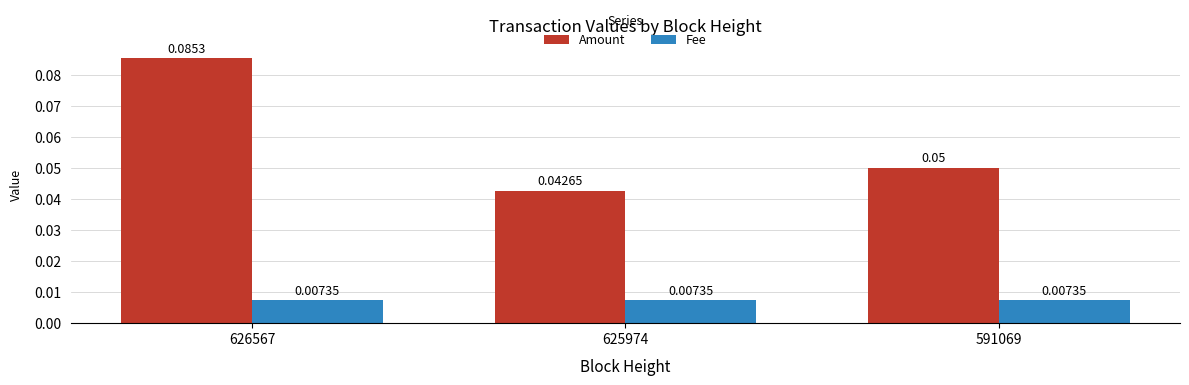

At how many categories does at least one series exceed 0?

3